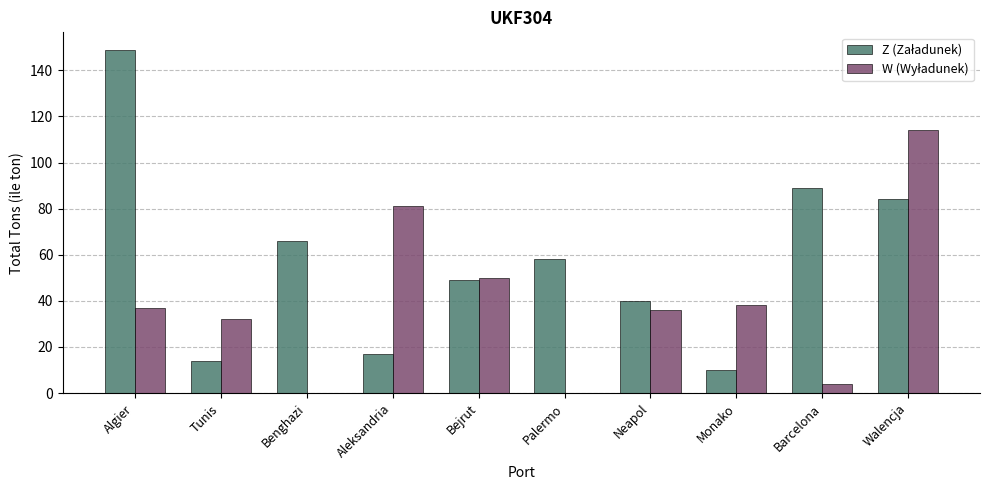

Which category has the highest value across all series?

Algier